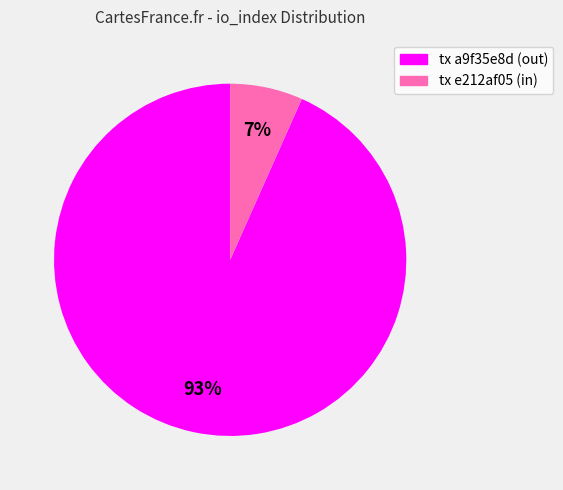

Is there a majority slice in this chart?

Yes